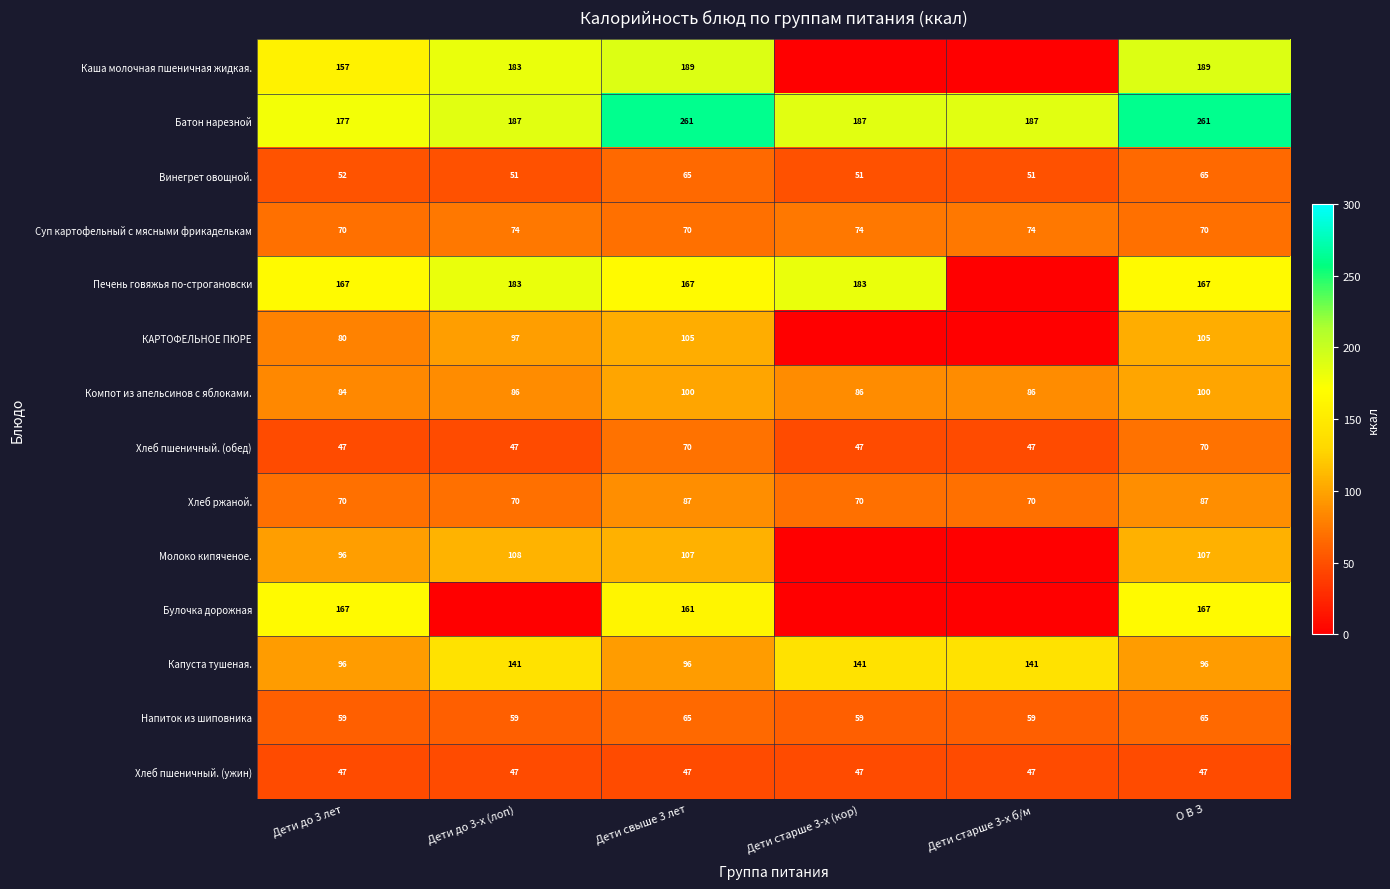

What is the difference between the highest and lowest values at Дети до 3 лет?

130